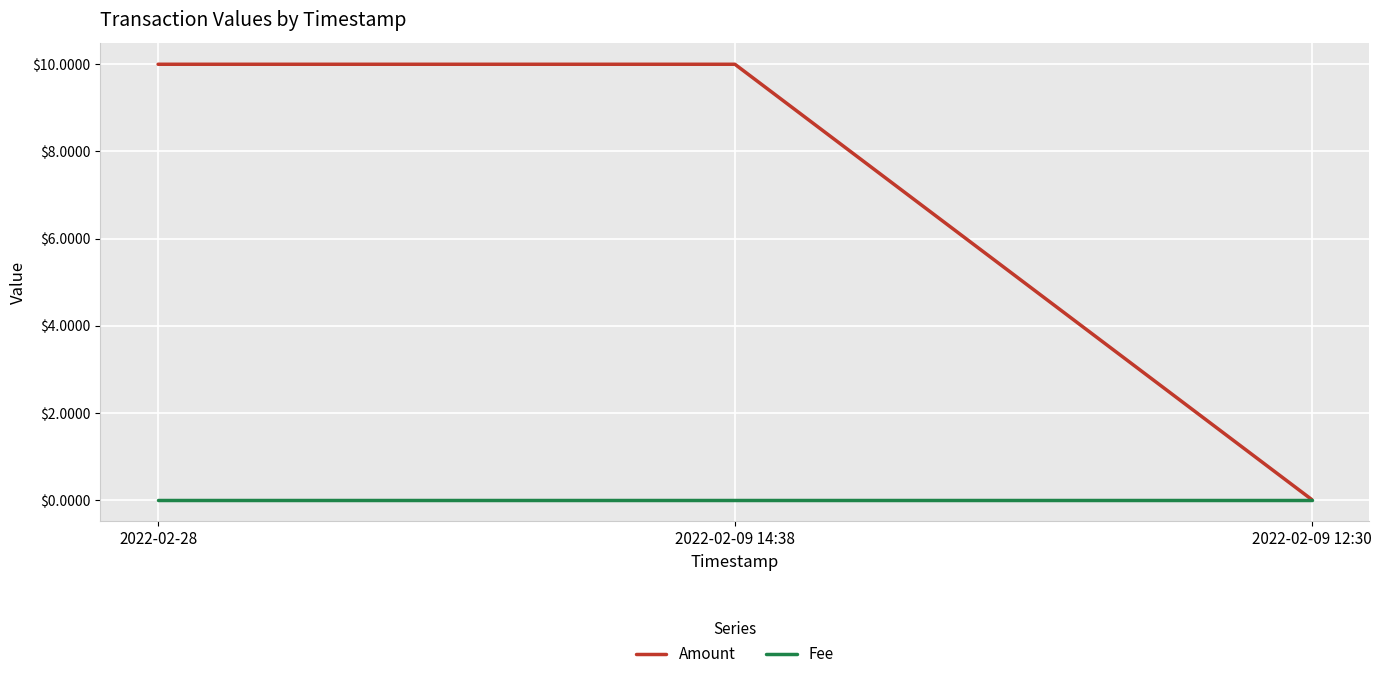

What is the difference between the Amount values at 2022-02-09 12:30 and 2022-02-09 14:38?

10.0